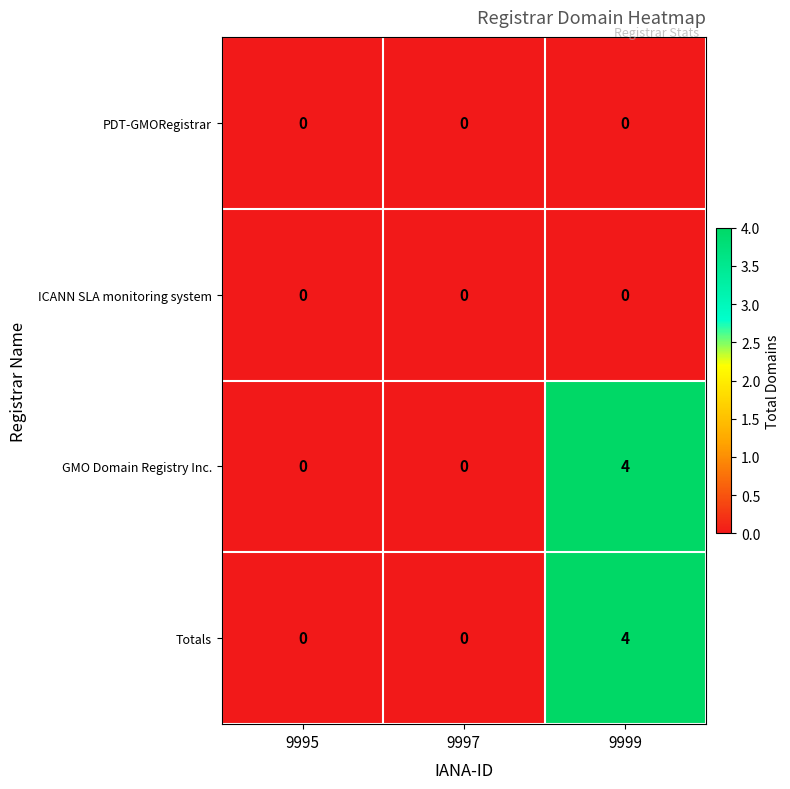

What is the difference between the GMO Domain Registry Inc. values at 9999 and 9995?

4